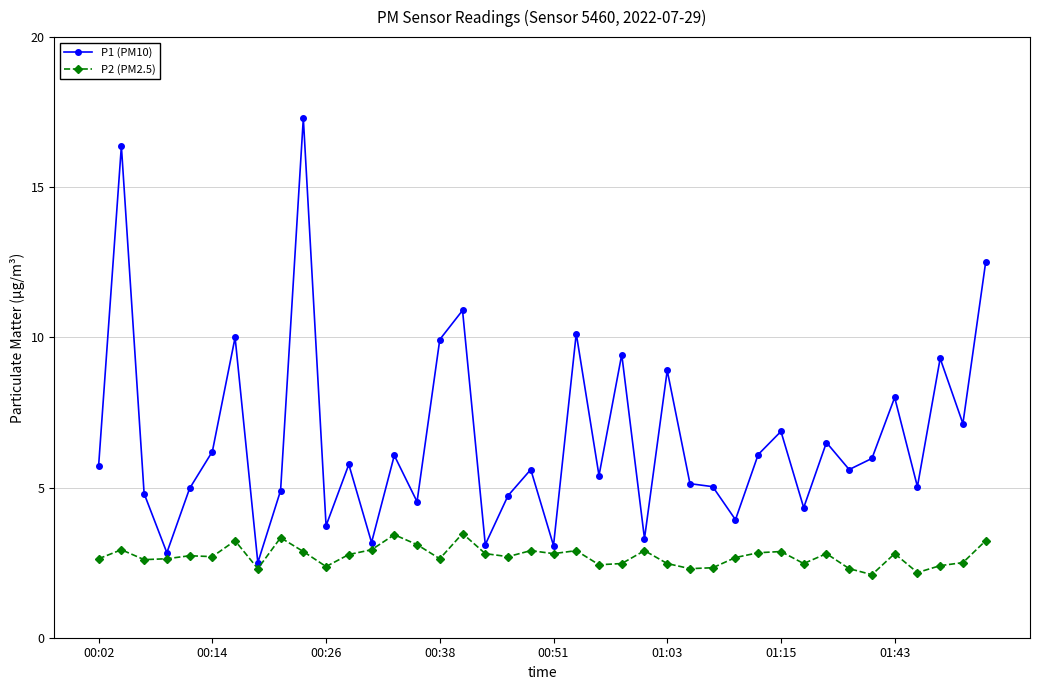

True or false: P2 (PM2.5) and P1 (PM10) cross at least once.

False